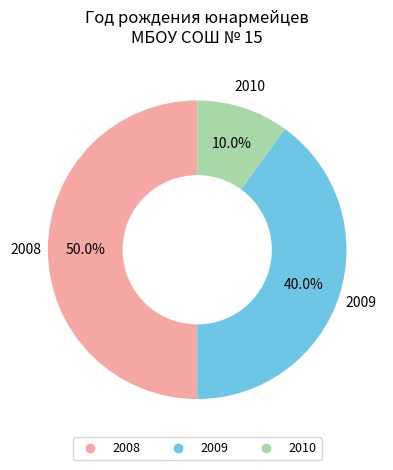

Count the number of slices in the pie.

3